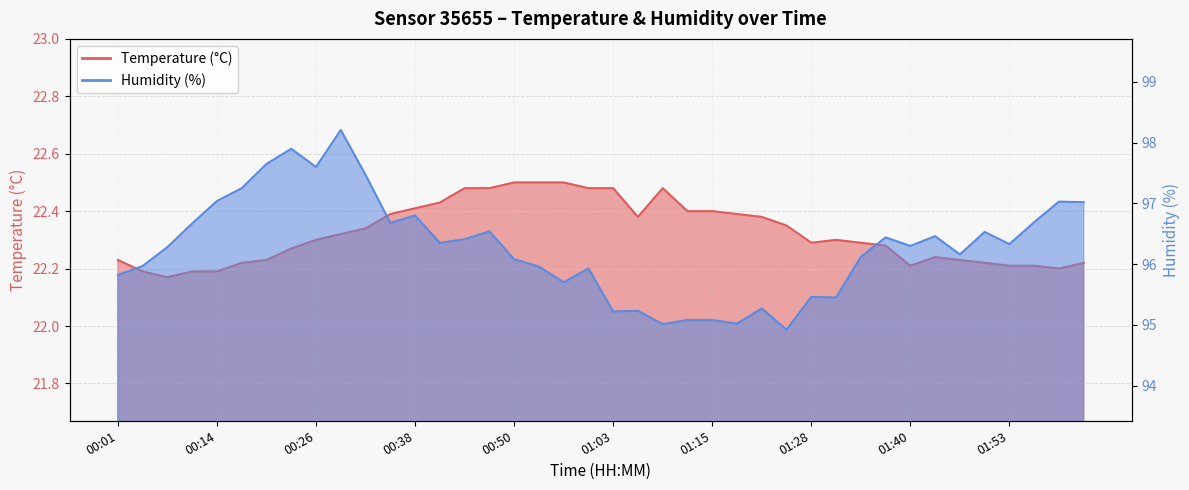

What is the label of the 10th point from the right?

01:34